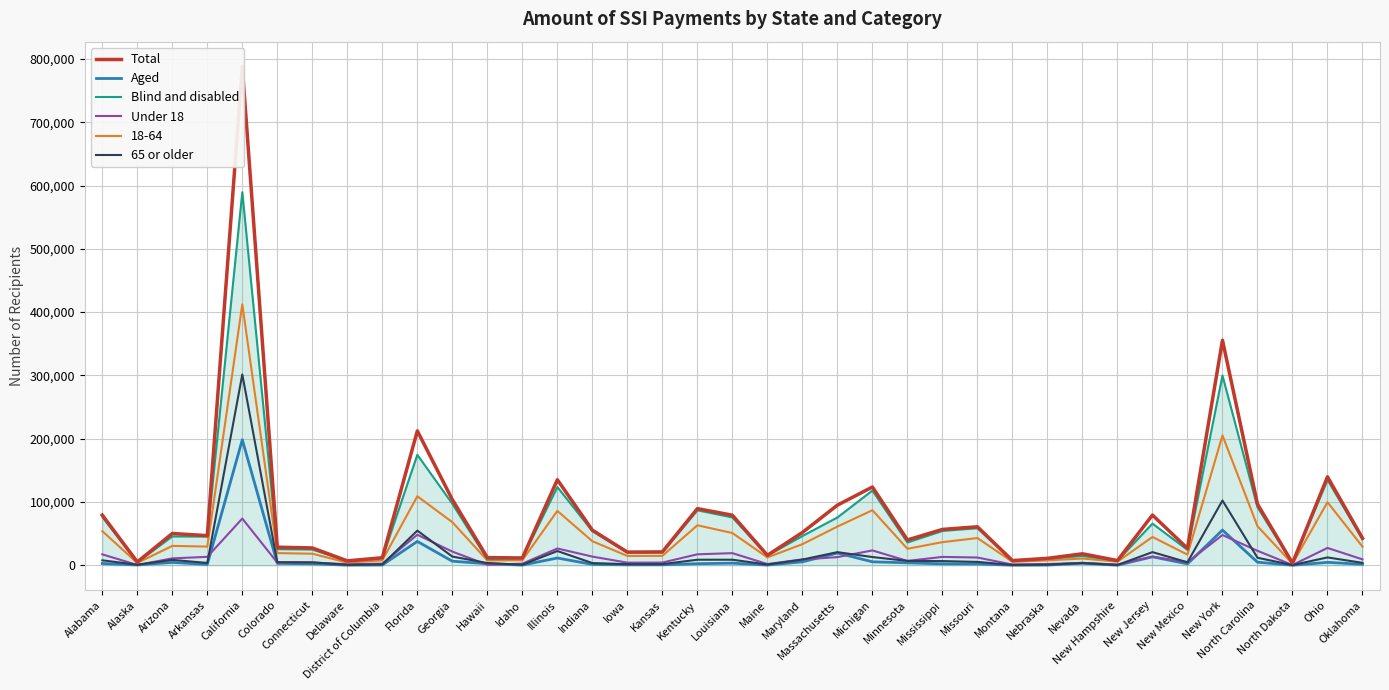

At how many categories does at least one series exceed 279405?

2